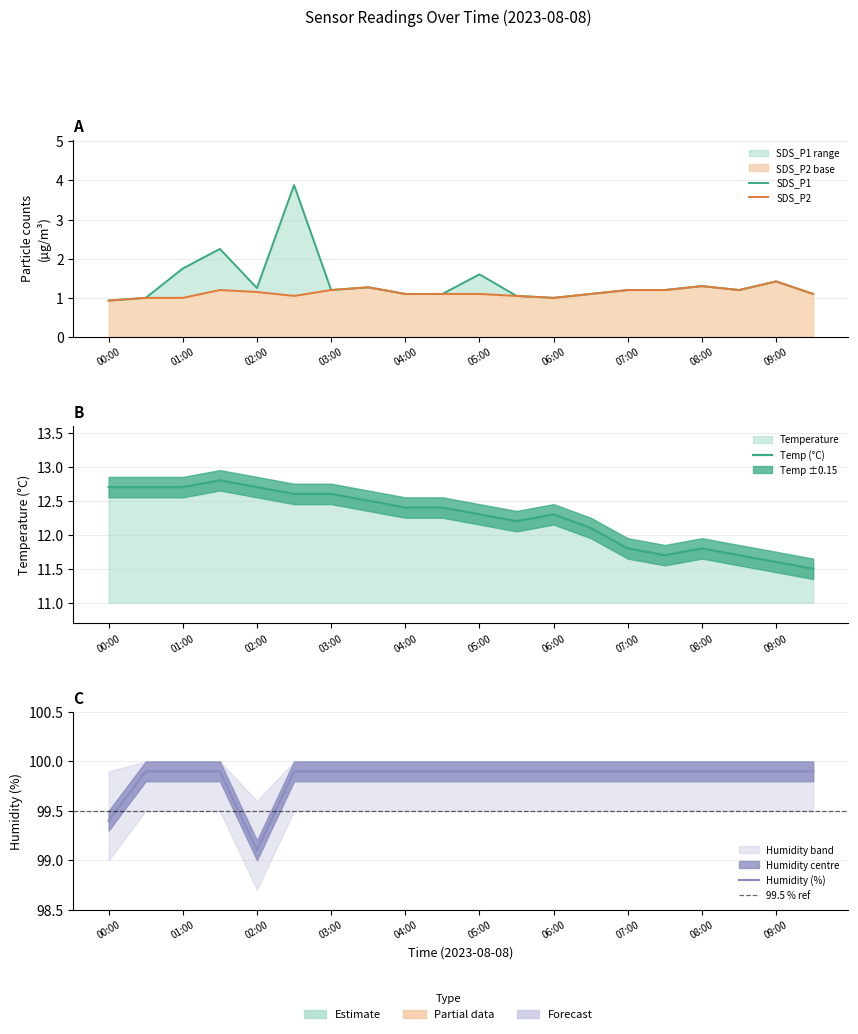

What are all the series names shown in the legend?

SDS_P1, SDS_P2, Temp, Humidity